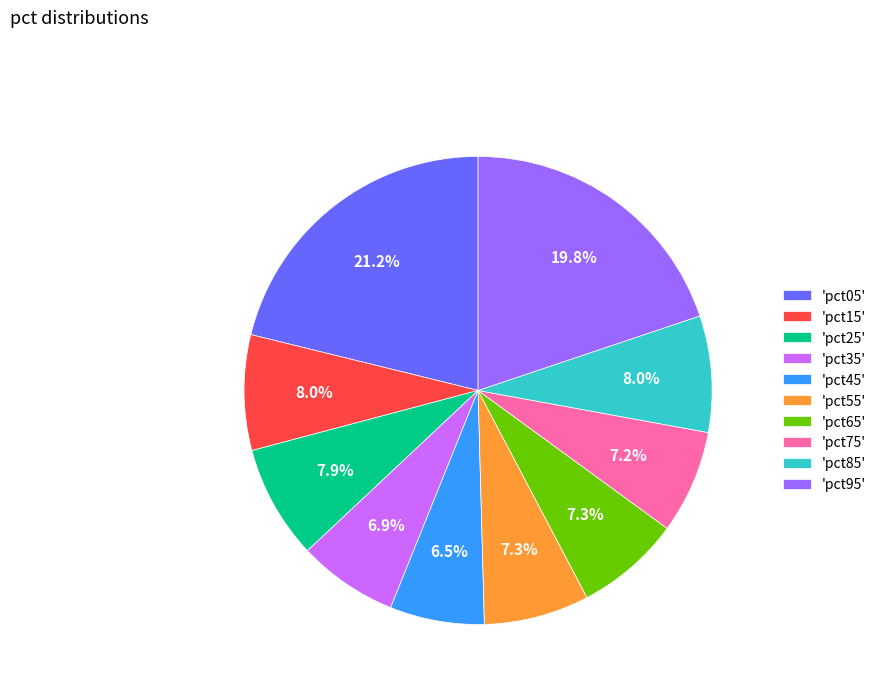

Count the number of slices in the pie.

10